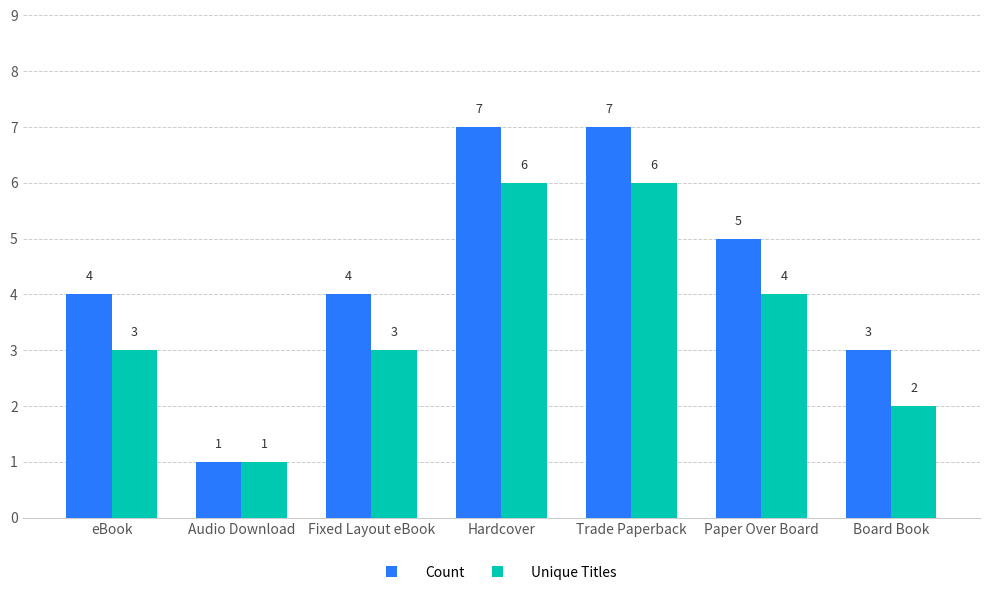

Read the Count value at Board Book.

3